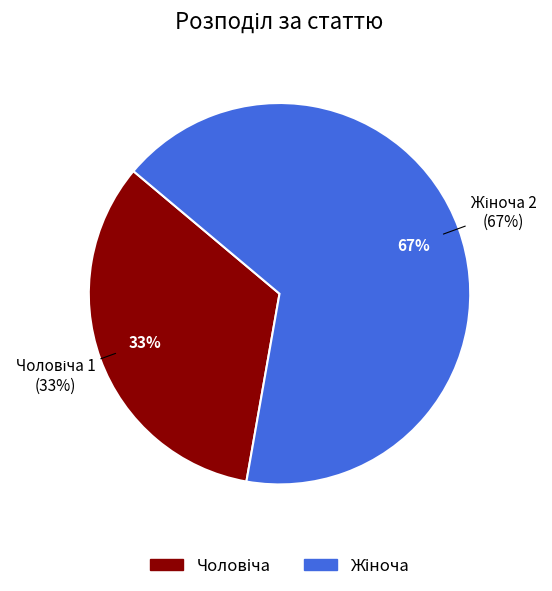

What is the majority slice?

Жіноча